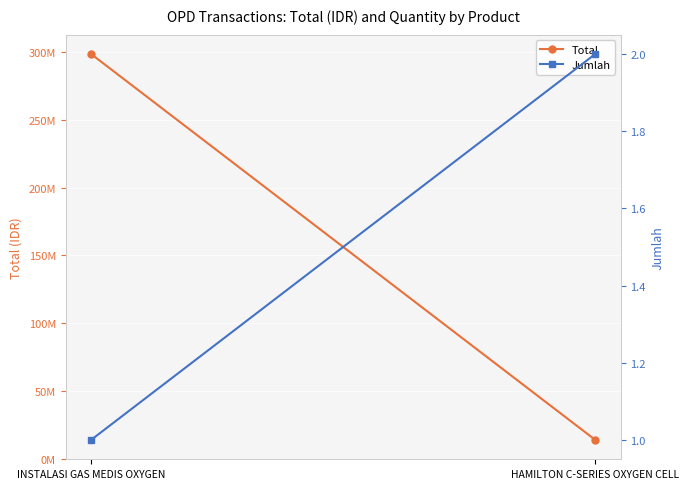

The Total series shows 298480000 at INSTALASI GAS MEDIS OXYGEN. True or false?

True